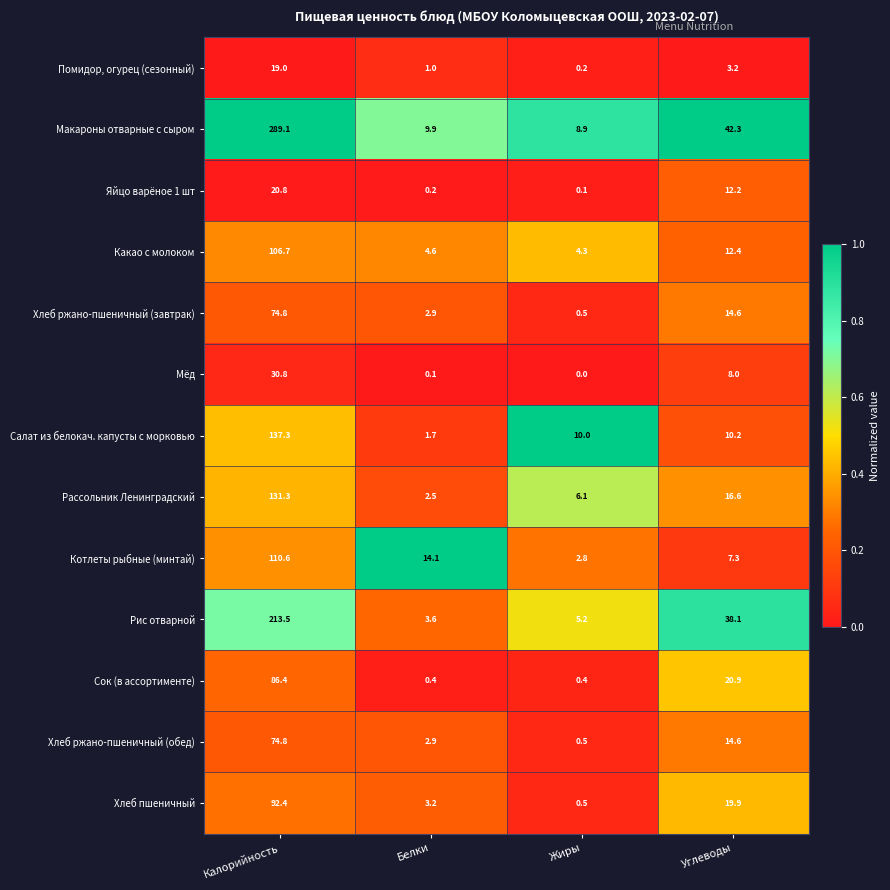

What is the average value of the Мёд series?

9.7